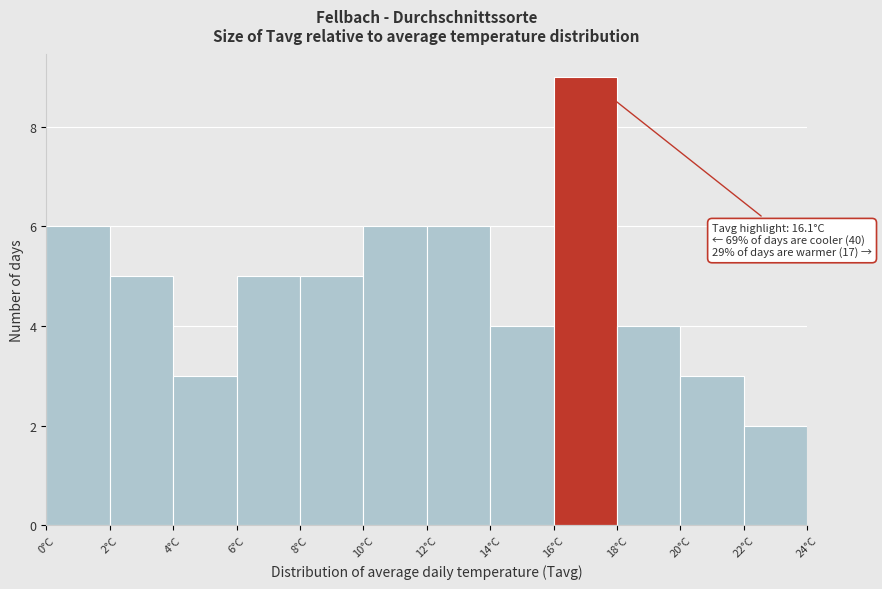

Which range on the x-axis has the tallest bar?

16 to 18